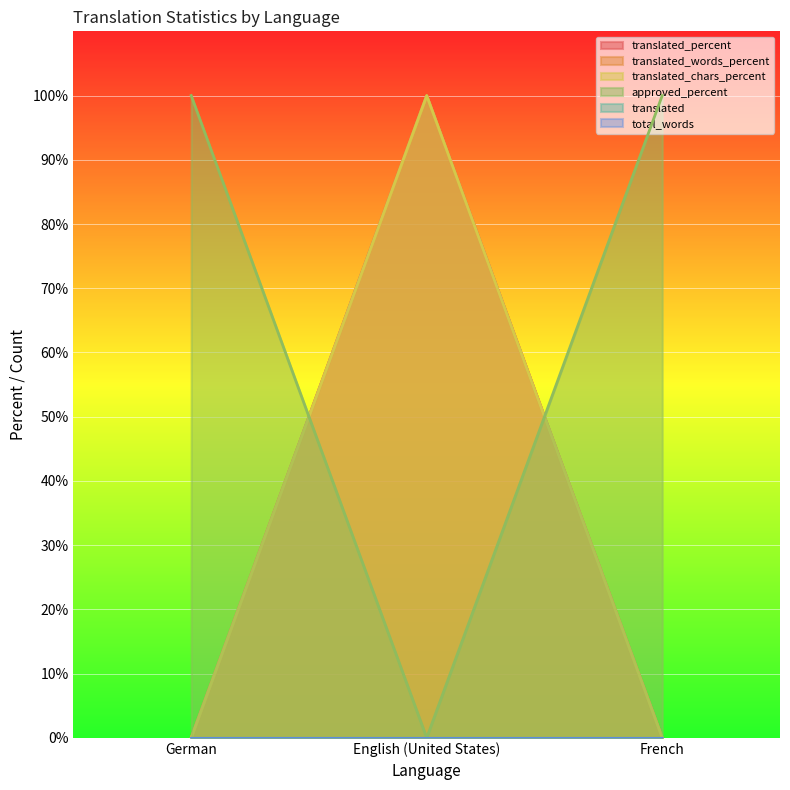

True or false: translated_chars_percent has a value of -32 at French.

False